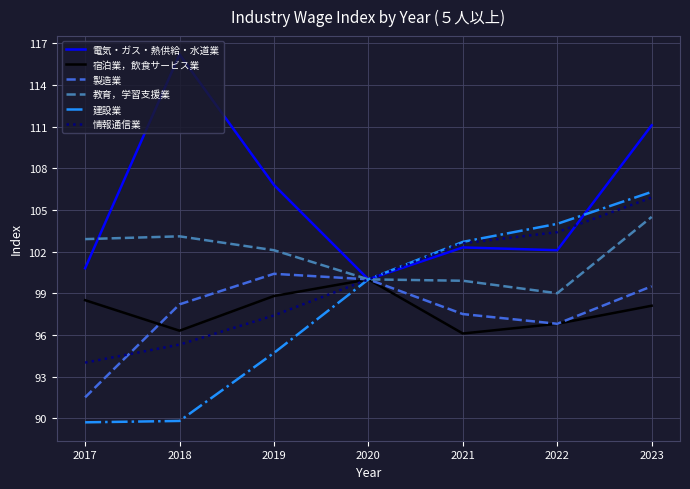

The value of 電気・ガス・熱供給・水道業 at 2018 is 116.2. True or false?

True